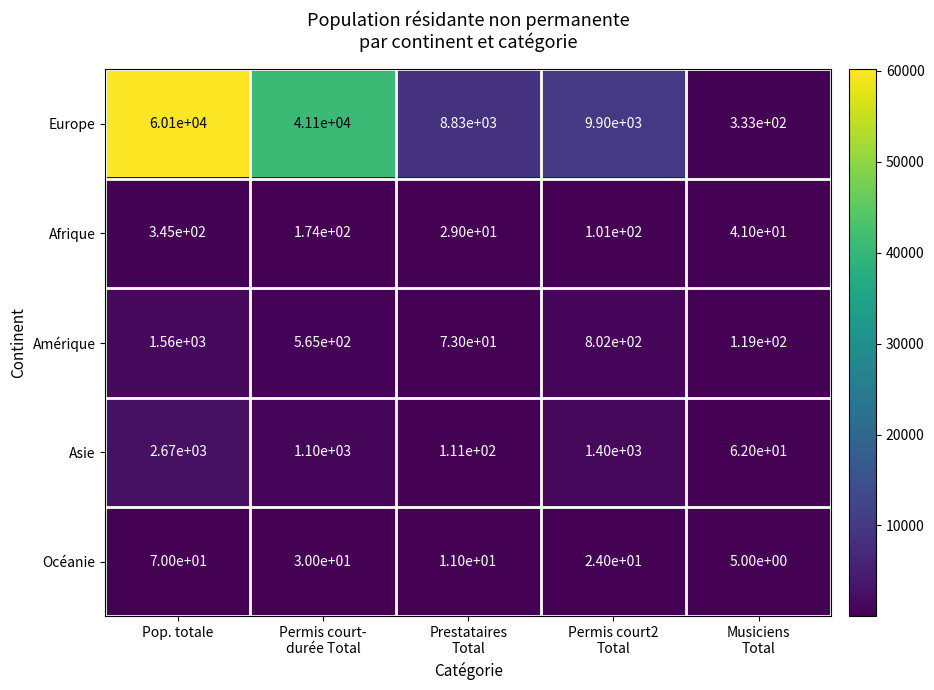

At how many categories does at least one series exceed 6646?

4